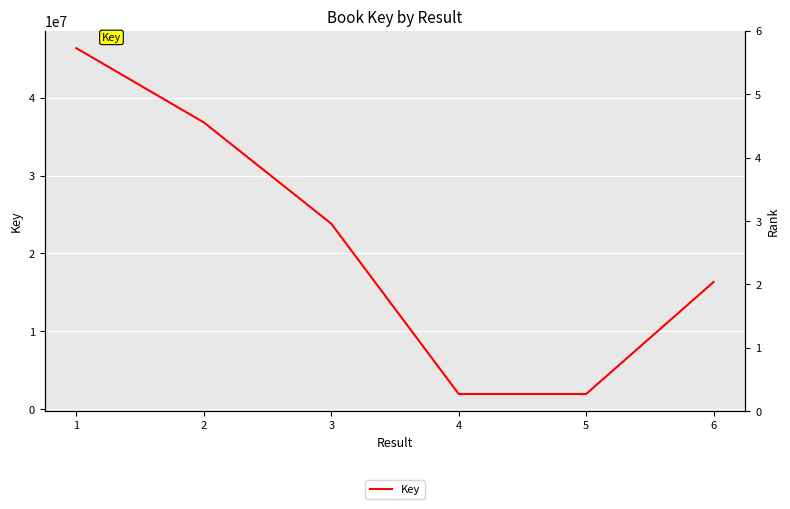

What is the difference between the values at 3 and 5?

21867940